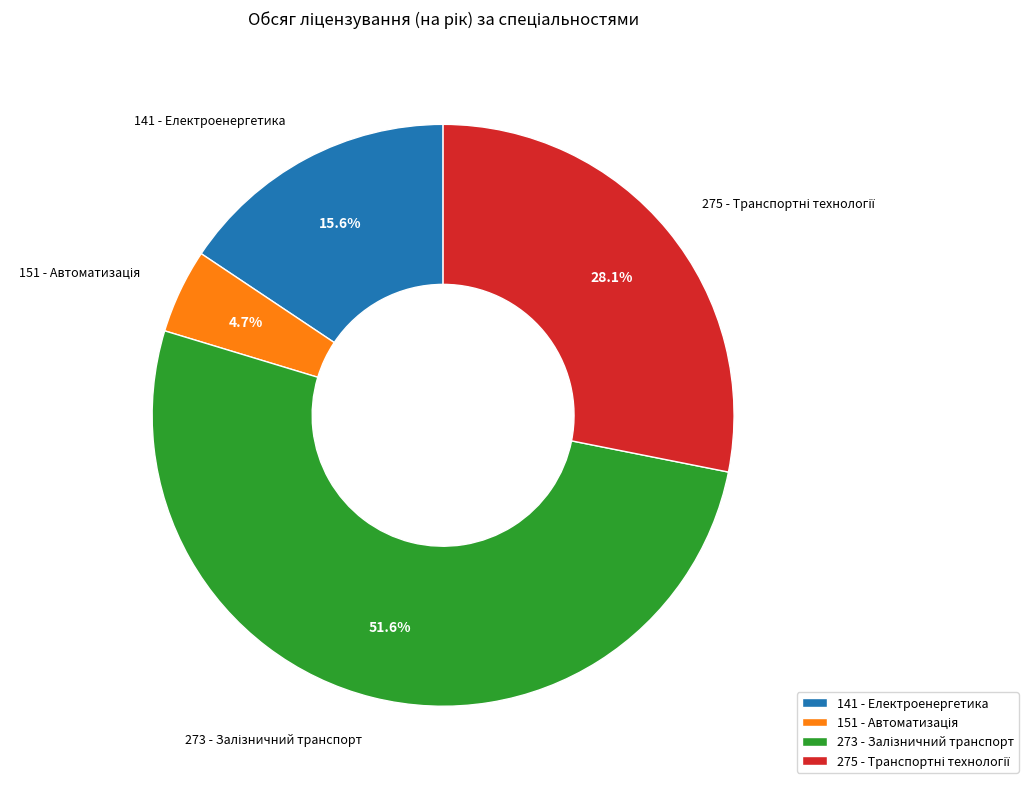

To the nearest percent, what is the average slice percentage?

25%